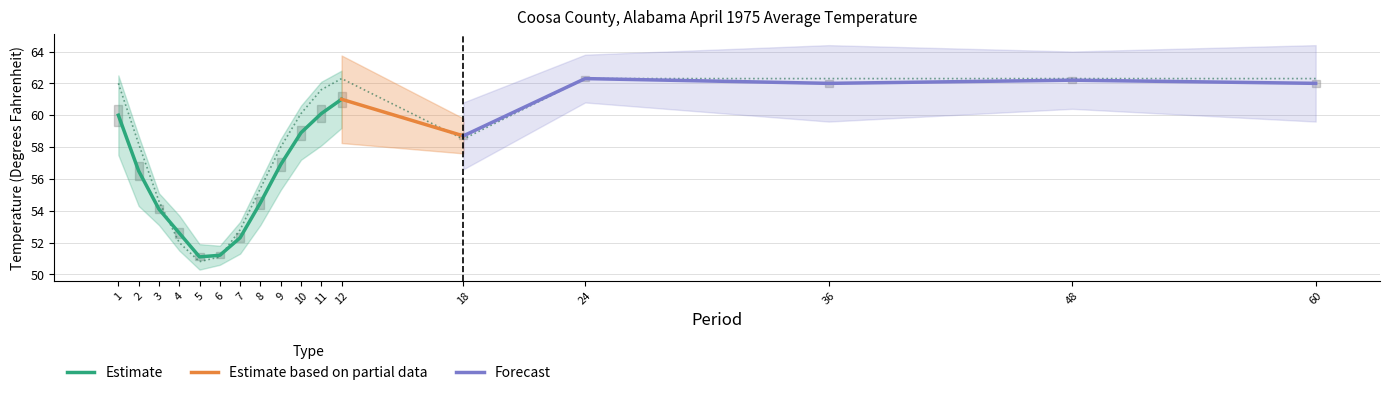

How many lines are shown in the chart?

3